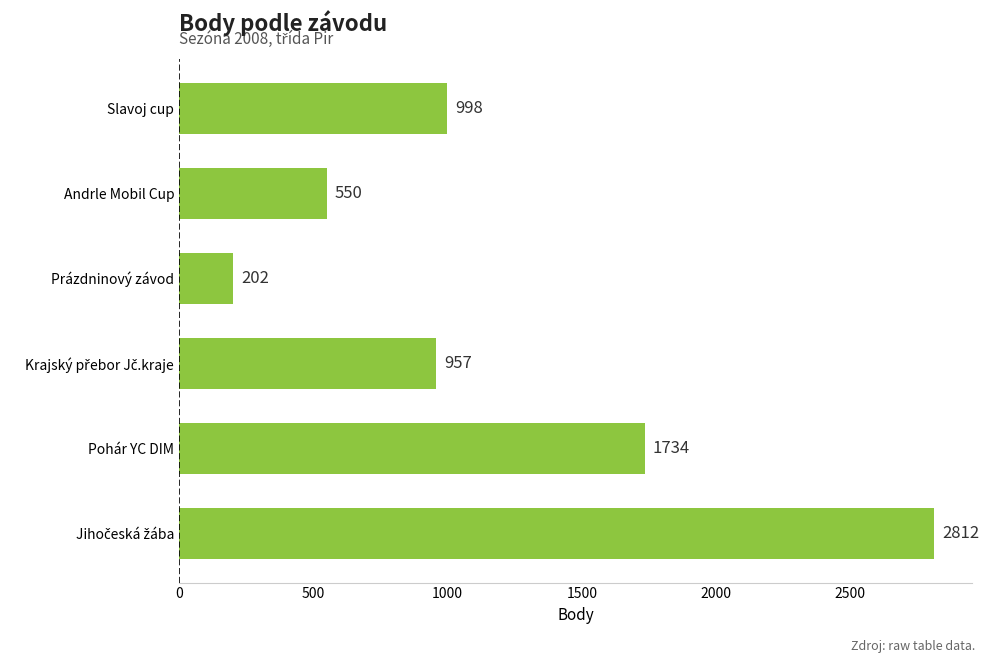

What is the difference between the maximum and second lowest values?

2262